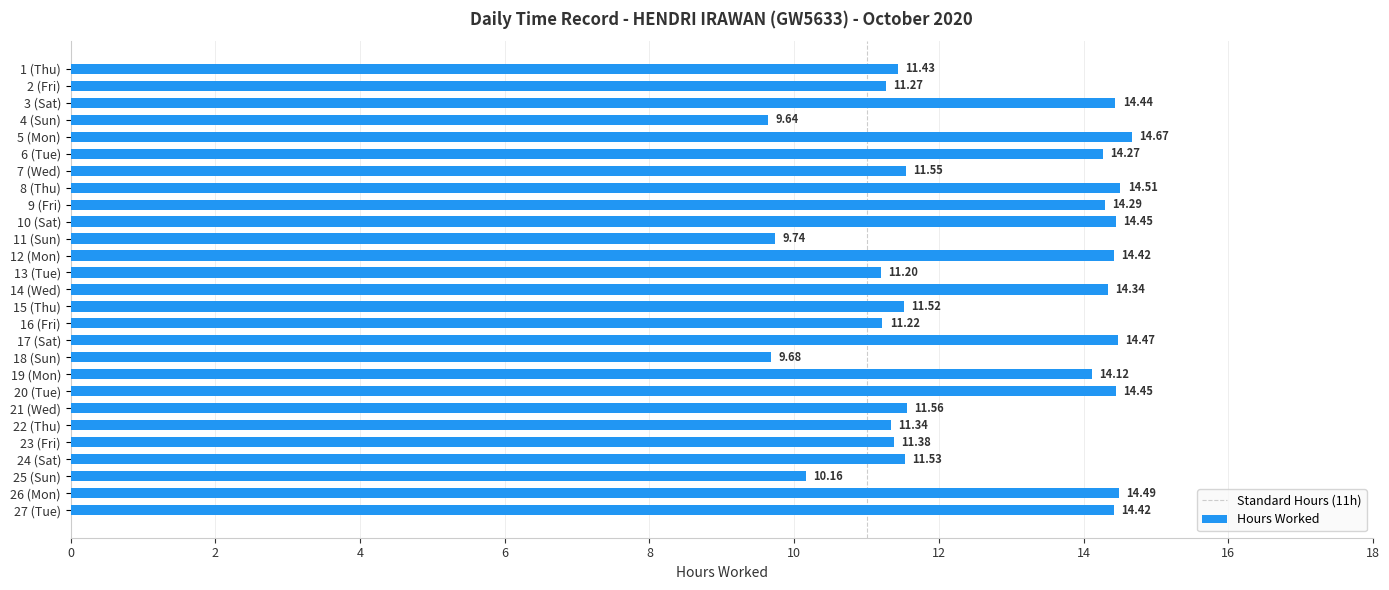

What is the sum of the values at 22 (Thu) and 21 (Wed)?

22.9